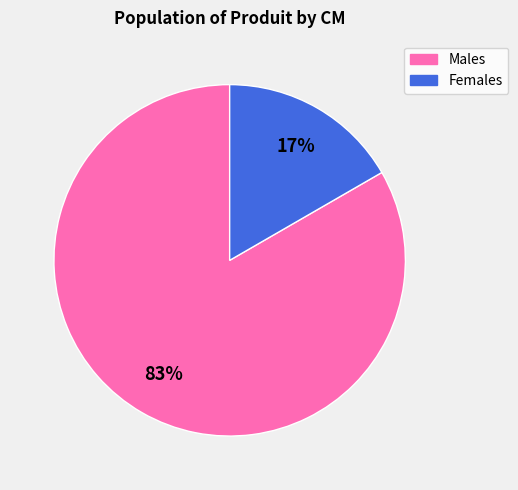

Count the number of slices in the pie.

2